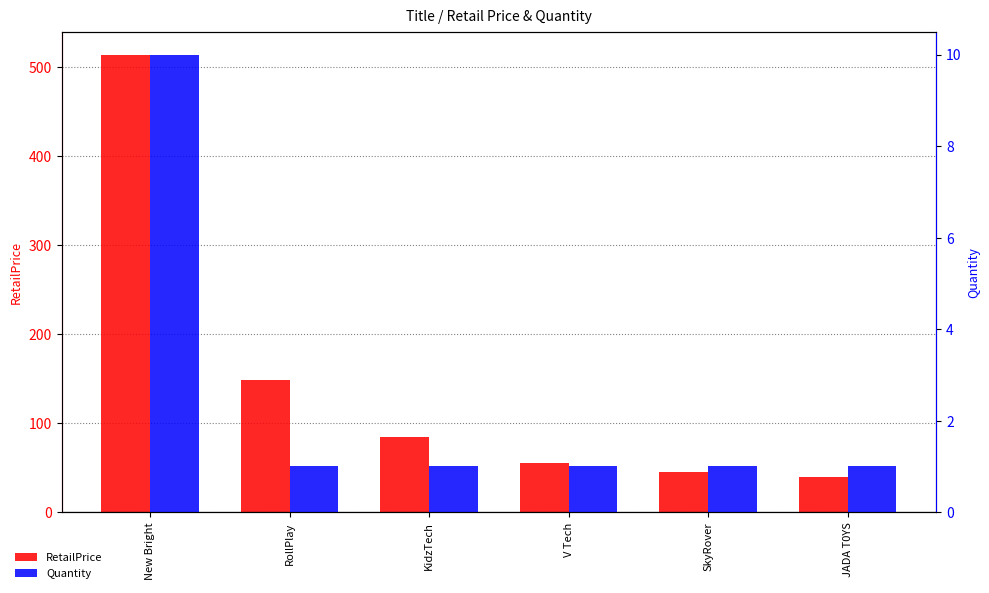

List the series in order of their peak value, highest first.

RetailPrice, Quantity